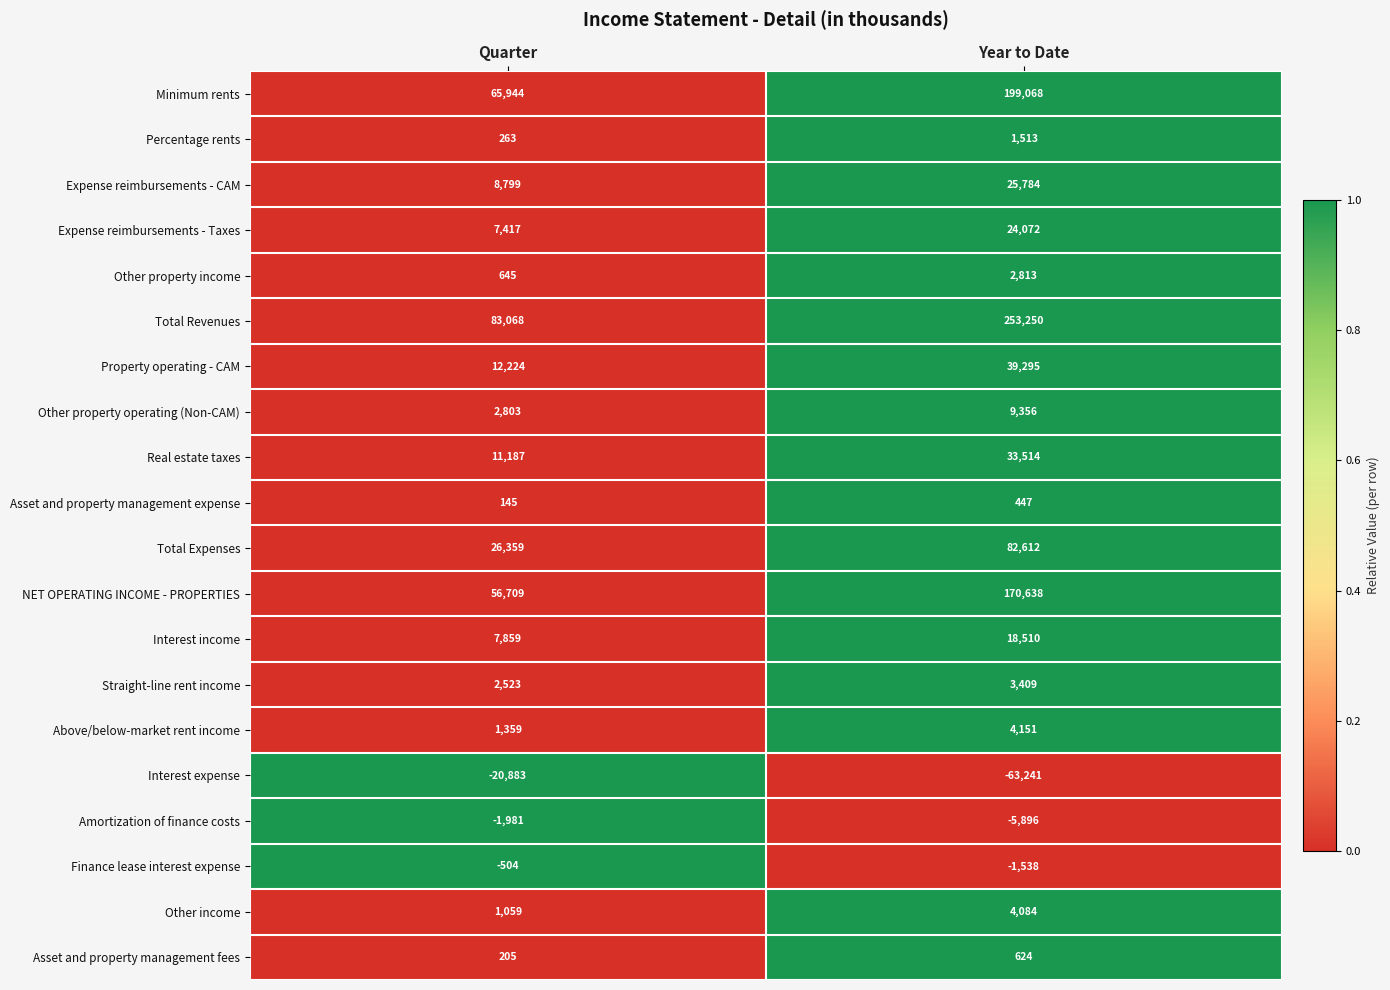

What is the total value across all series at Year to Date?

802465